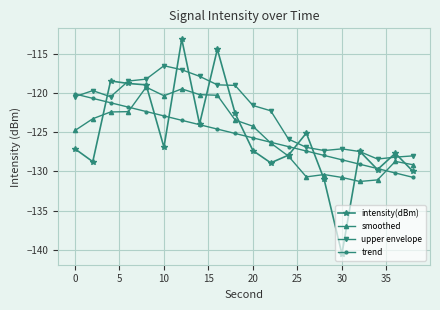

What is the value of the upper envelope point at the 19th from the left?

-128.2